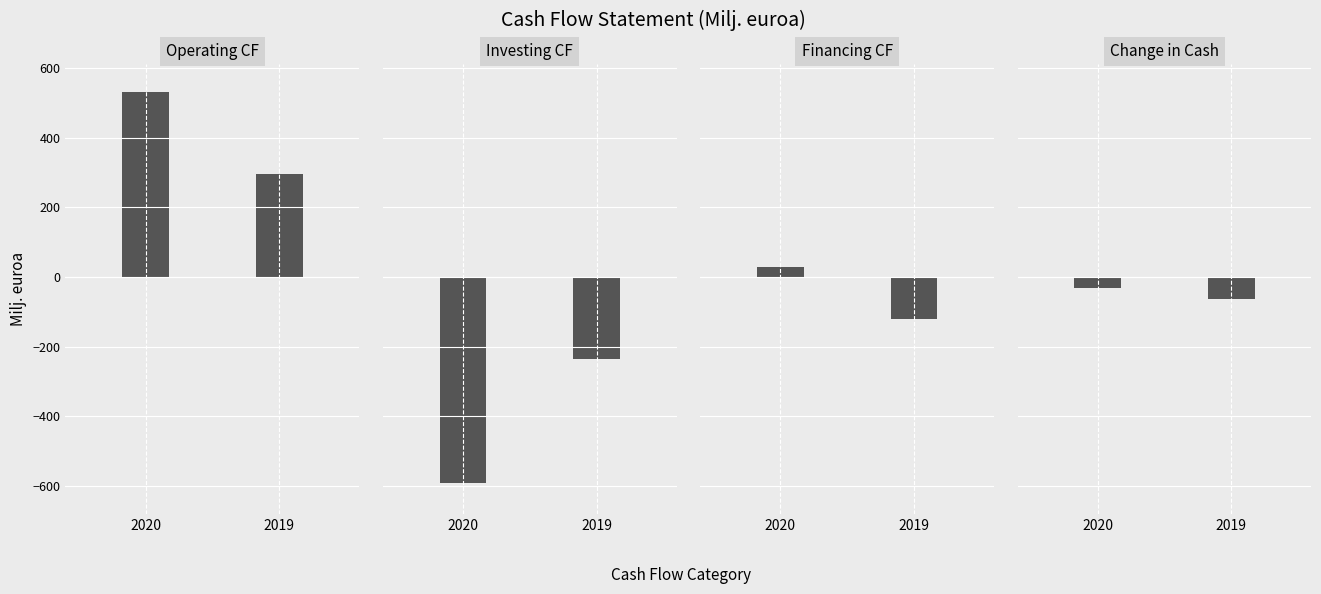

Is the value of 2020 at Liiketoiminnan rahavirta greater than the value of 2019 at Rahavarojen muutos?

Yes